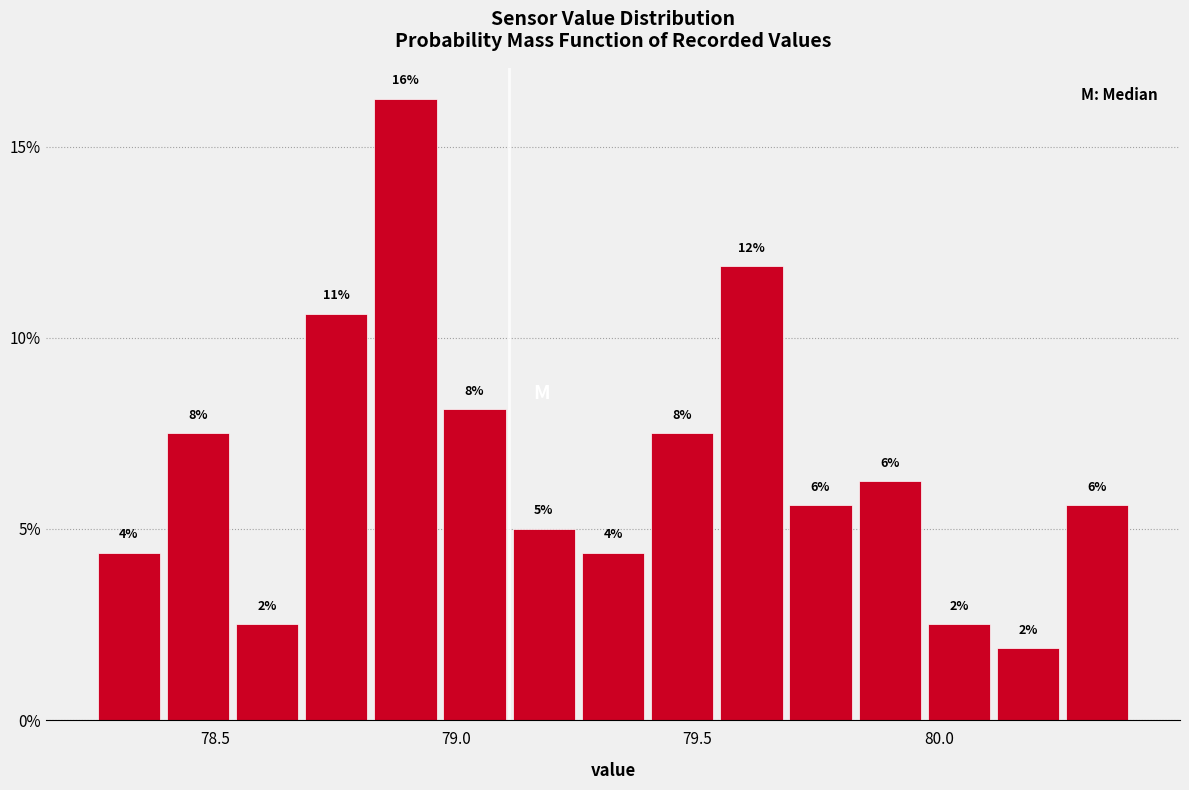

Read against the x-axis, roughly where is the centre of the tallest bar?

78.90